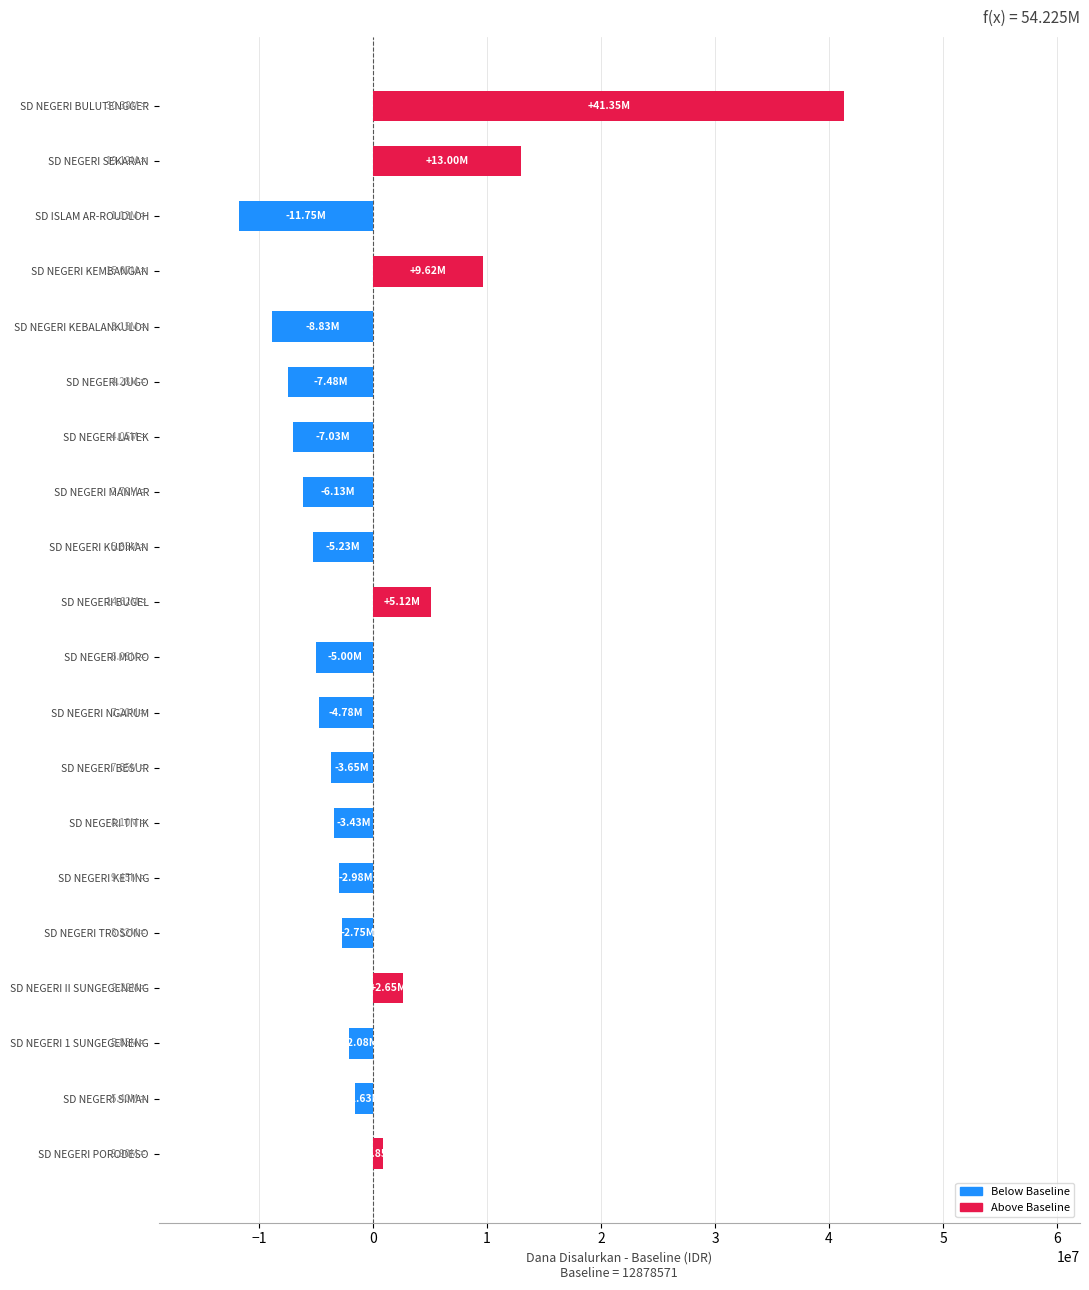

Between SD NEGERI TROSONO and SD NEGERI NGARUM, which is larger?

SD NEGERI TROSONO